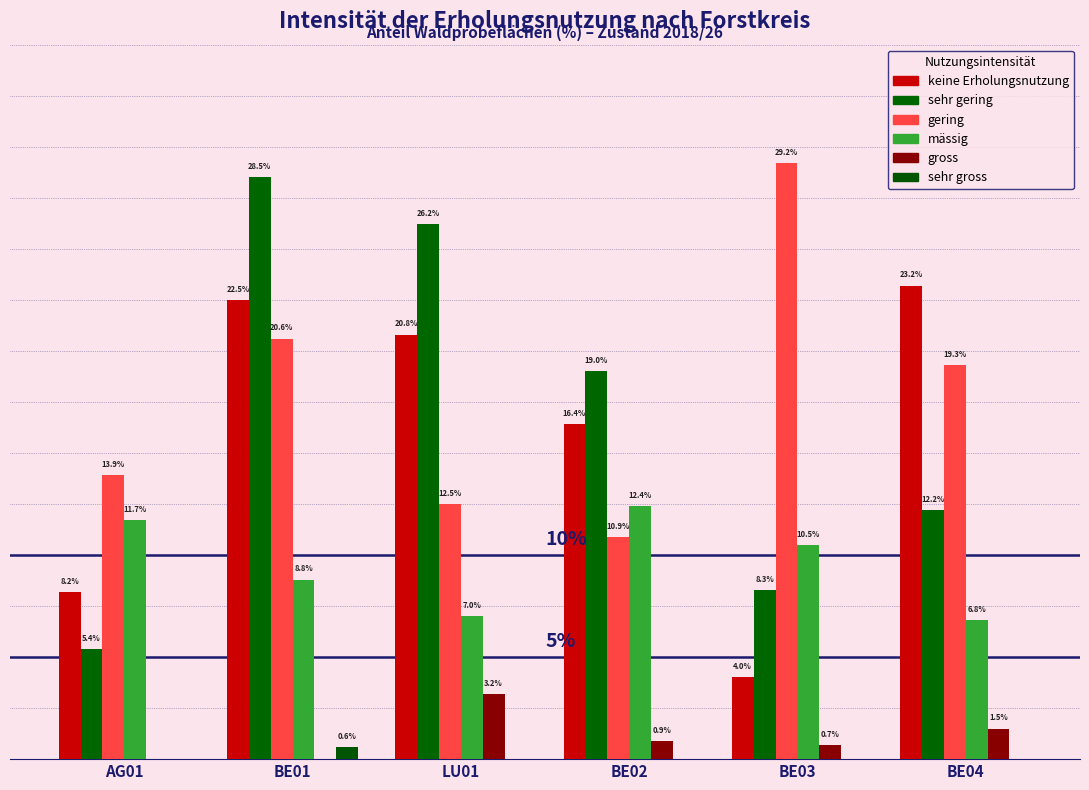

What is the difference between the second highest and second lowest values in the keine Erholungsnutzung series?

14.3